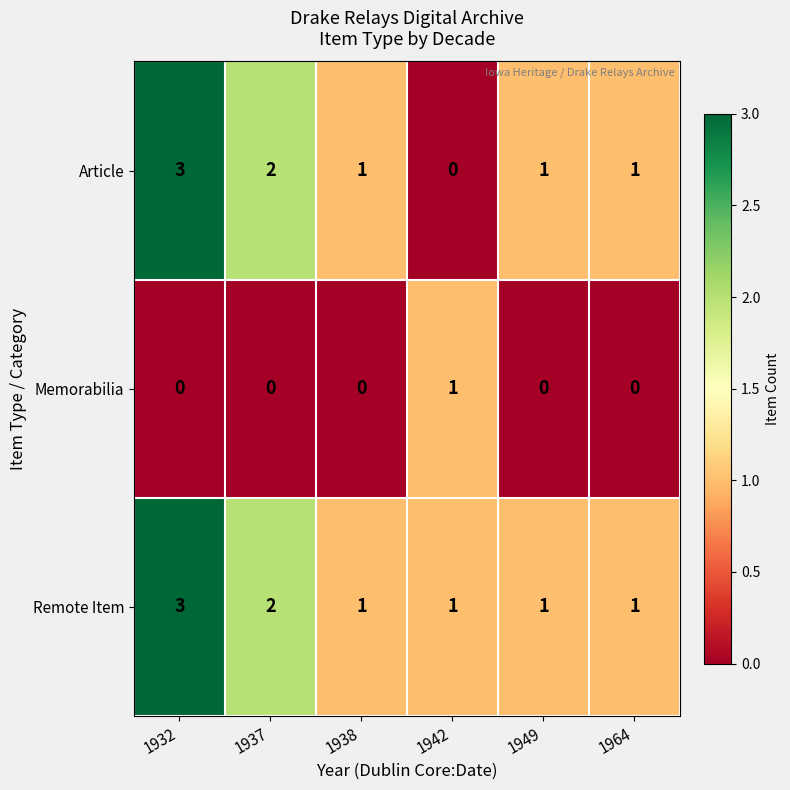

Is it true that Memorabilia equals -1 at 1964?

False